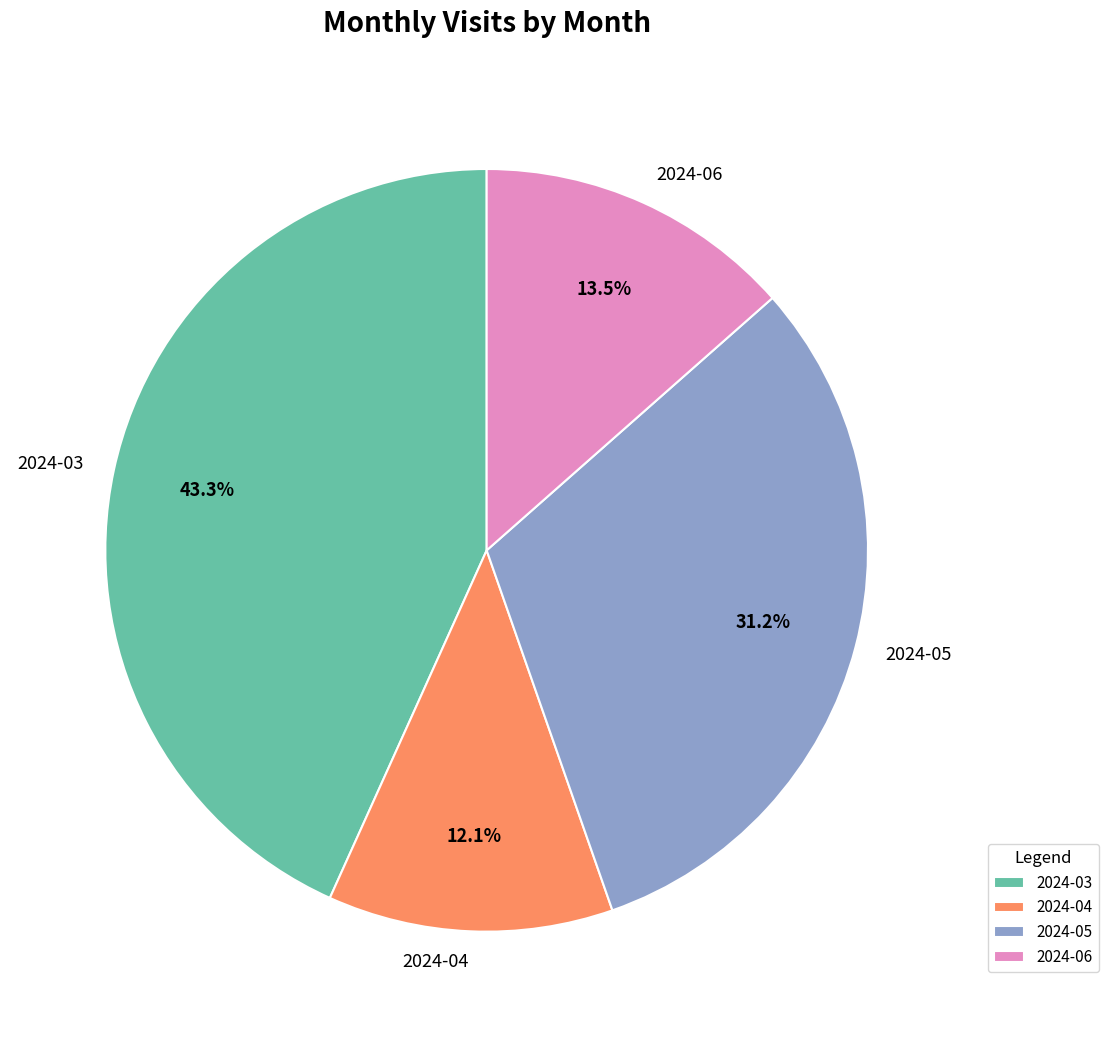

To the nearest percent, what is the average slice percentage?

25%